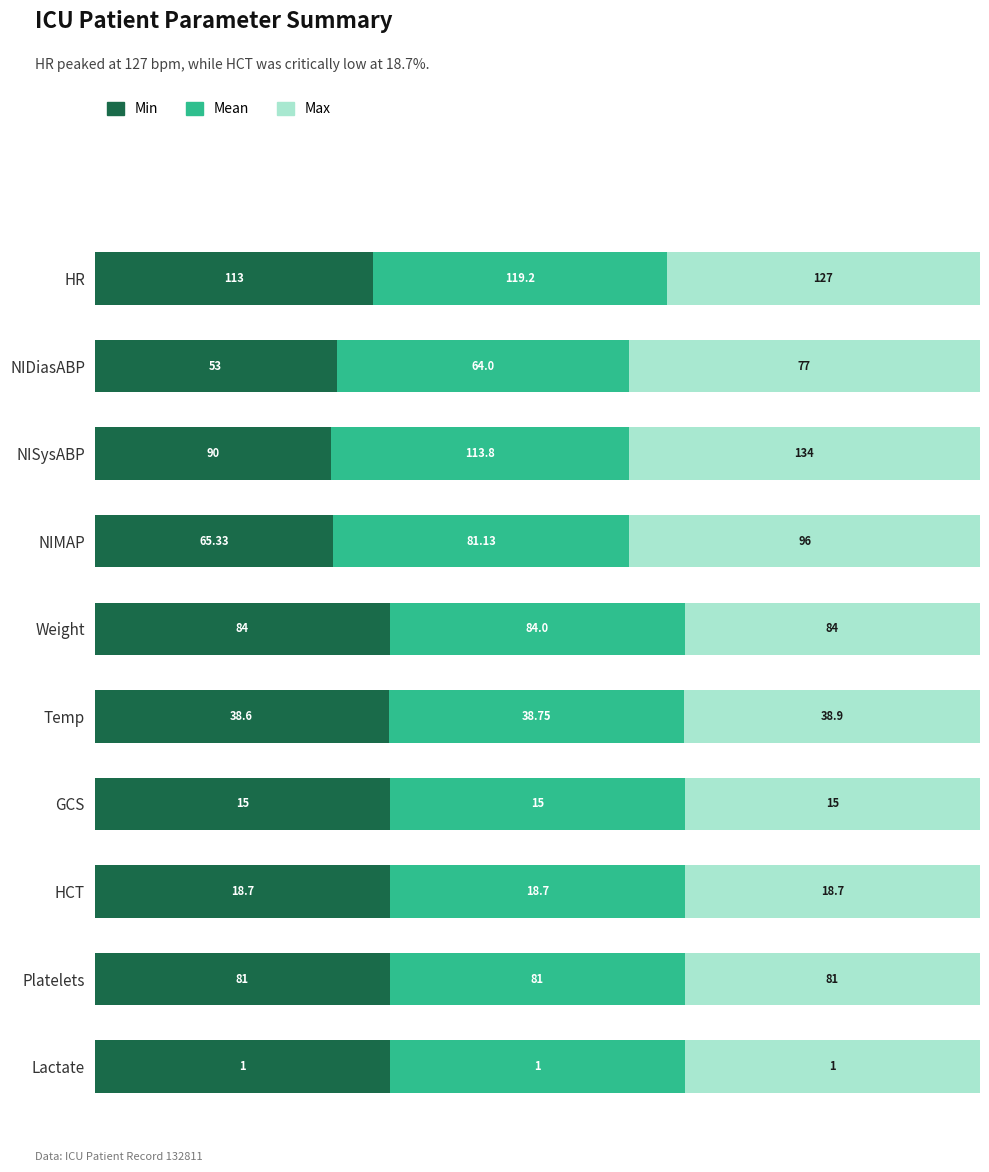

What are all the series names shown in the legend?

Min, Mean, Max